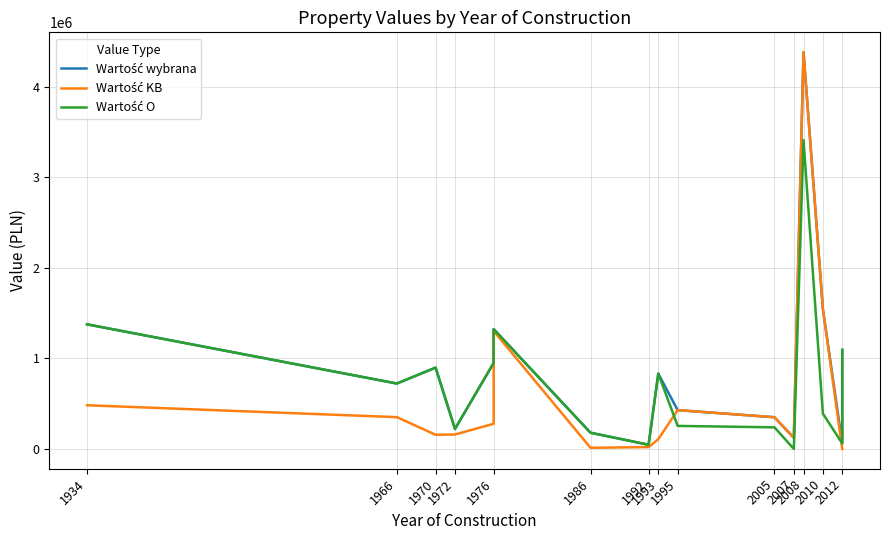

Which series has the largest total across all categories?

Wartość wybrana